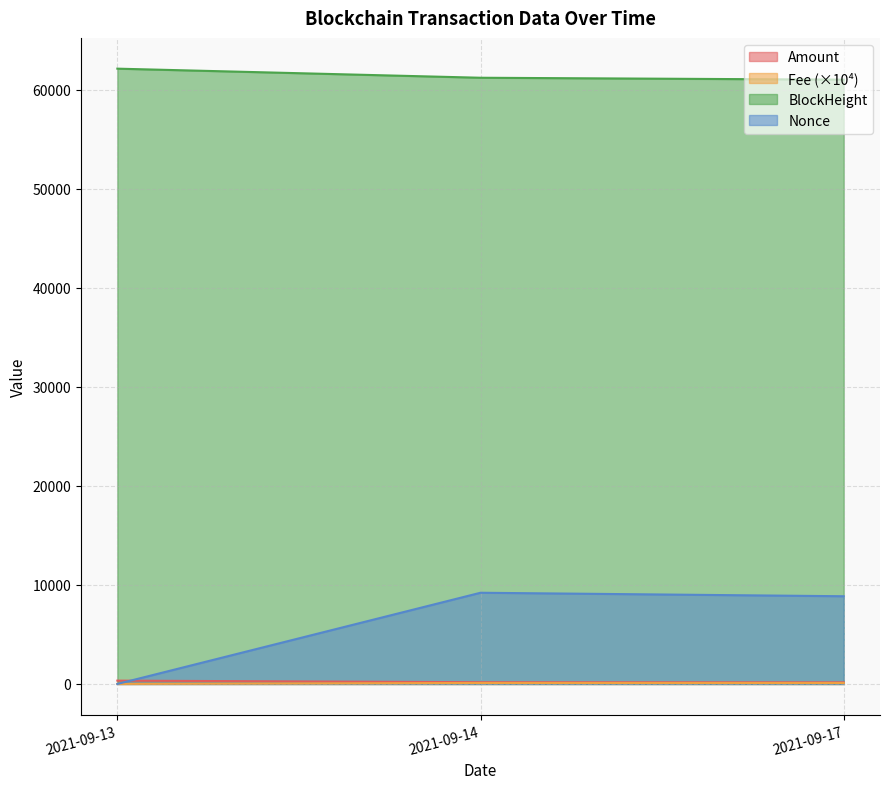

The value of BlockHeight at 2021-09-13 is 87007.5. True or false?

False